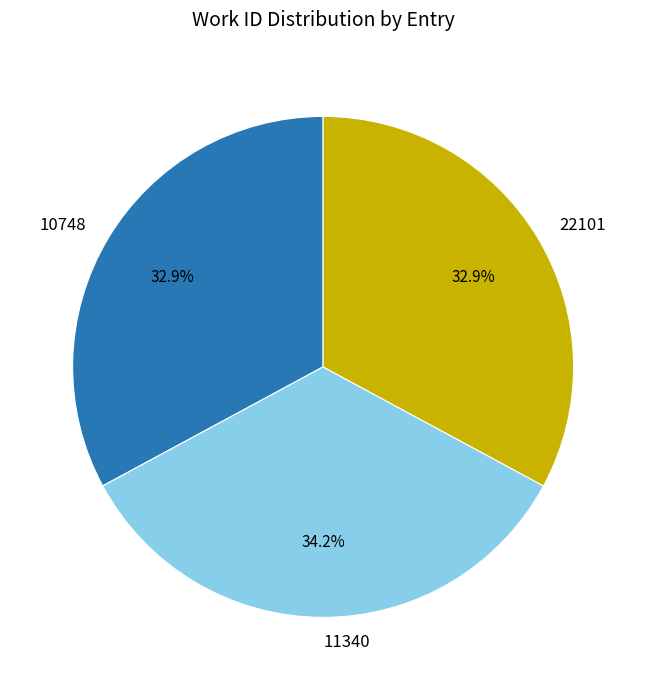

What is the largest slice in the pie chart?

11340